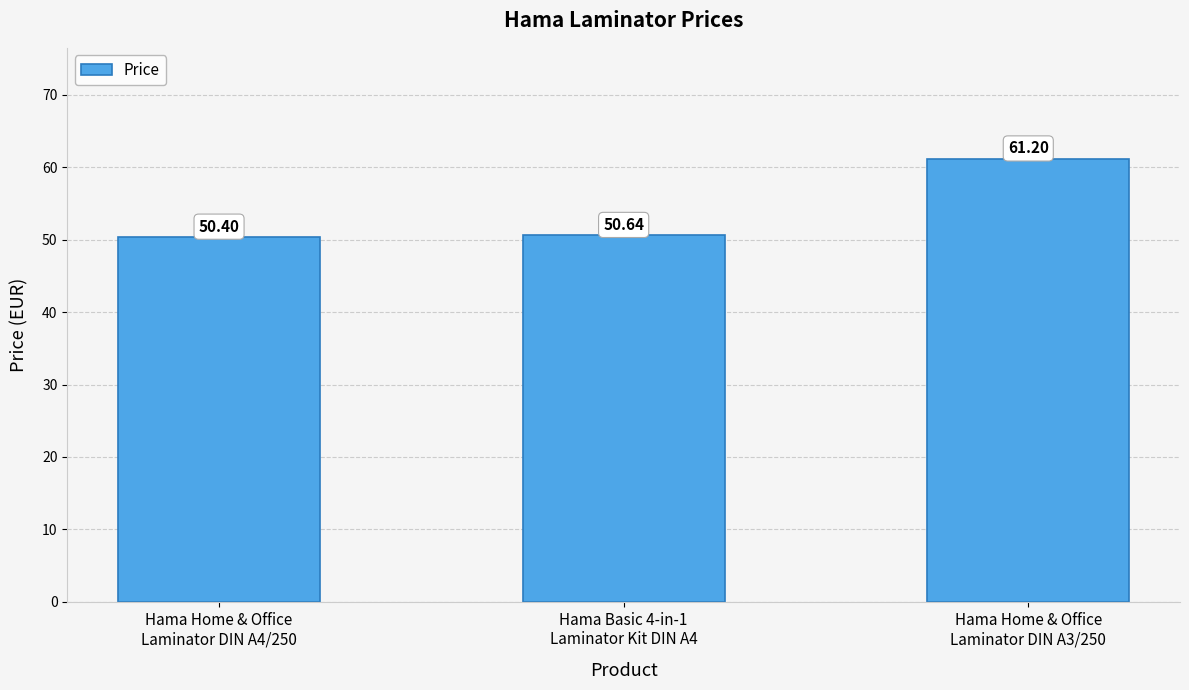

Which category has the highest value across all series?

Hama Home & Office
Laminator DIN A3/250